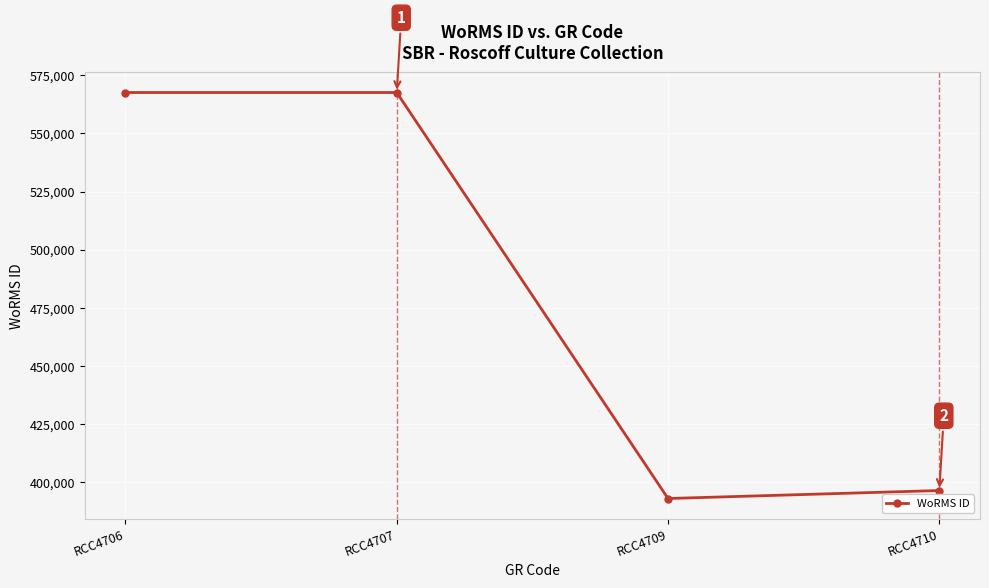

What is the value of the 2nd point from the left?

567587